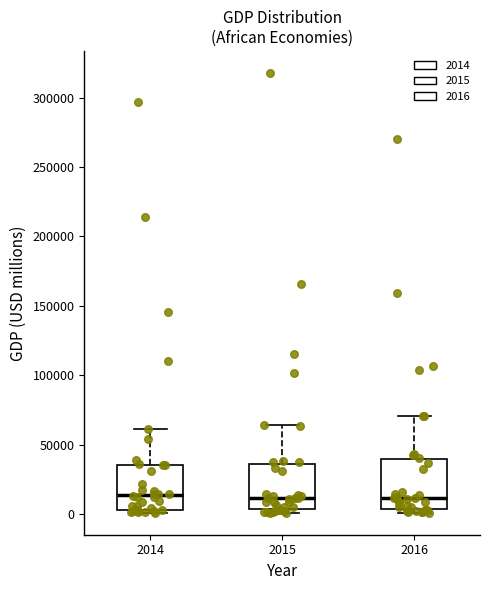

Reading left to right, transcribe this box plot: for each box, give where its median line is, the range the box spans, and where its two whiskers end, as read against the y-axis. The values are not printed on the chart, so give them approximately, as read against the axis.

2014: median 15000, box 5000 to 35000, whiskers 0 to 60000
2015: median 10000, box 5000 to 35000, whiskers 0 to 65000
2016: median 10000, box 5000 to 40000, whiskers 0 to 70000